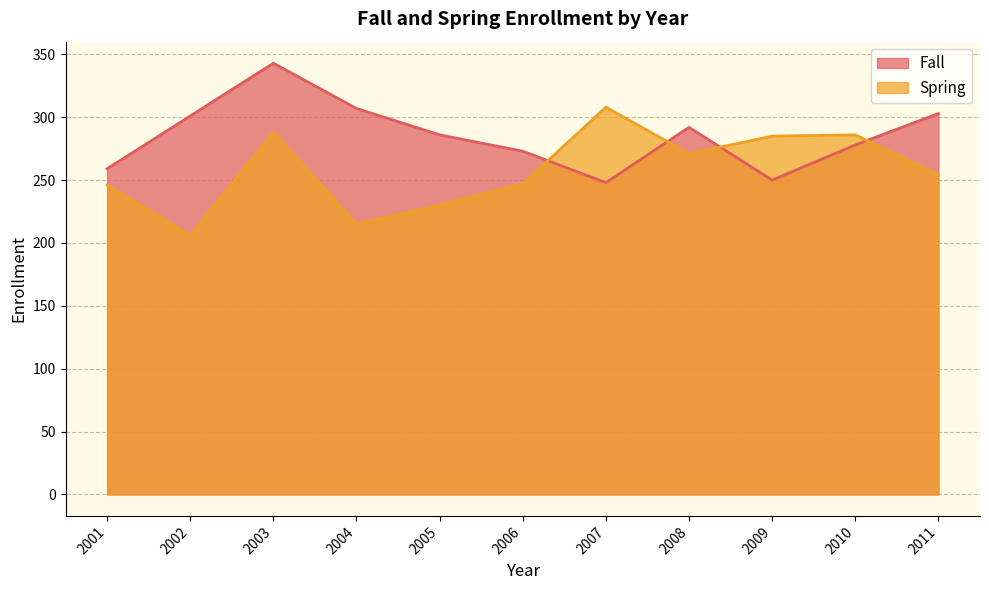

Reading left to right, transcribe all the data shown in this chart.

Fall: 259	301	343	307	286	273	248	292	250	278	303
Spring: 246	206	288	215	230	247	308	271	285	286	254